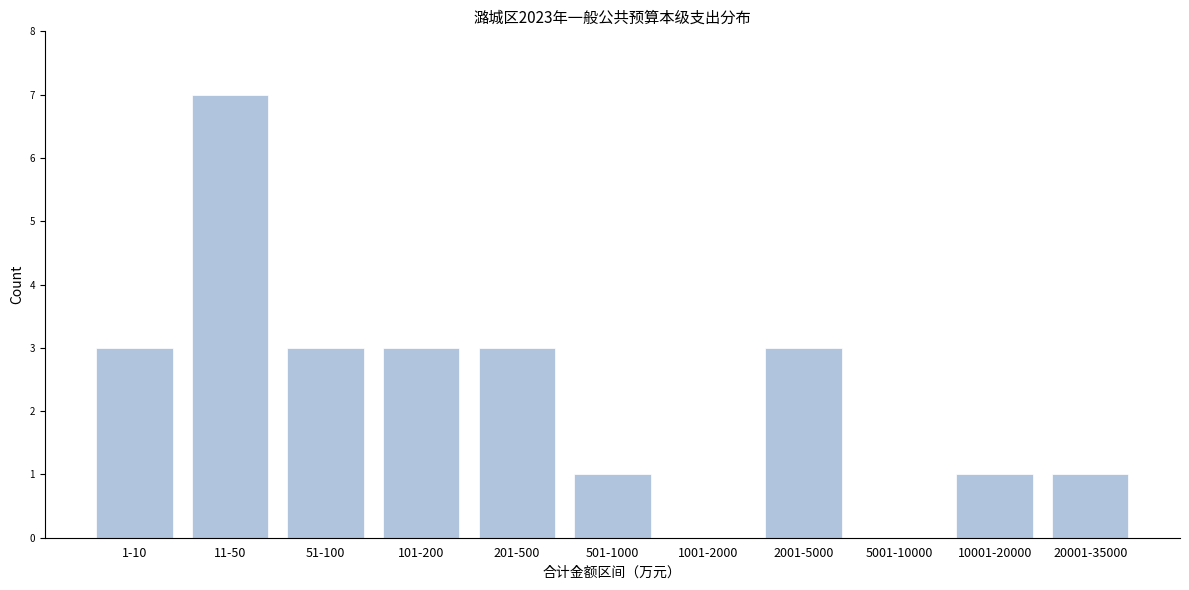

Reading left to right, what are all the values shown in this chart?

1-10=3	11-50=7	51-100=3	101-200=3	201-500=3	501-1000=1	1001-2000=0	2001-5000=3	5001-10000=0	10001-20000=1	20001-35000=1